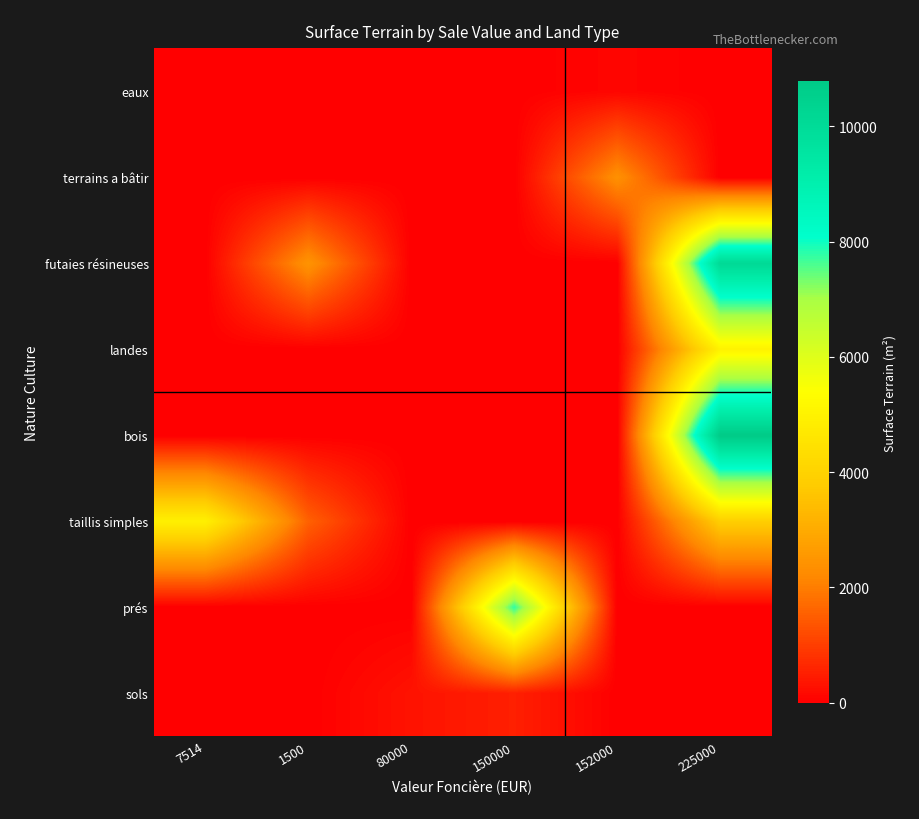

Reading left to right, transcribe all the data shown in this chart.

sols: 7514=0	1500=0	80000=313	150000=515	152000=0	225000=0
prés: 7514=0	1500=0	80000=0	150000=7774	152000=0	225000=0
taillis simples: 7514=4934	1500=1554	80000=0	150000=0	152000=0	225000=3876
bois: 7514=0	1500=0	80000=0	150000=0	152000=0	225000=10780
landes: 7514=0	1500=0	80000=0	150000=0	152000=0	225000=5002
futaies résineuses: 7514=0	1500=2443	80000=0	150000=0	152000=0	225000=10098
terrains a bâtir: 7514=0	1500=0	80000=0	150000=0	152000=2368	225000=0
eaux: 7514=0	1500=0	80000=0	150000=0	152000=104	225000=0